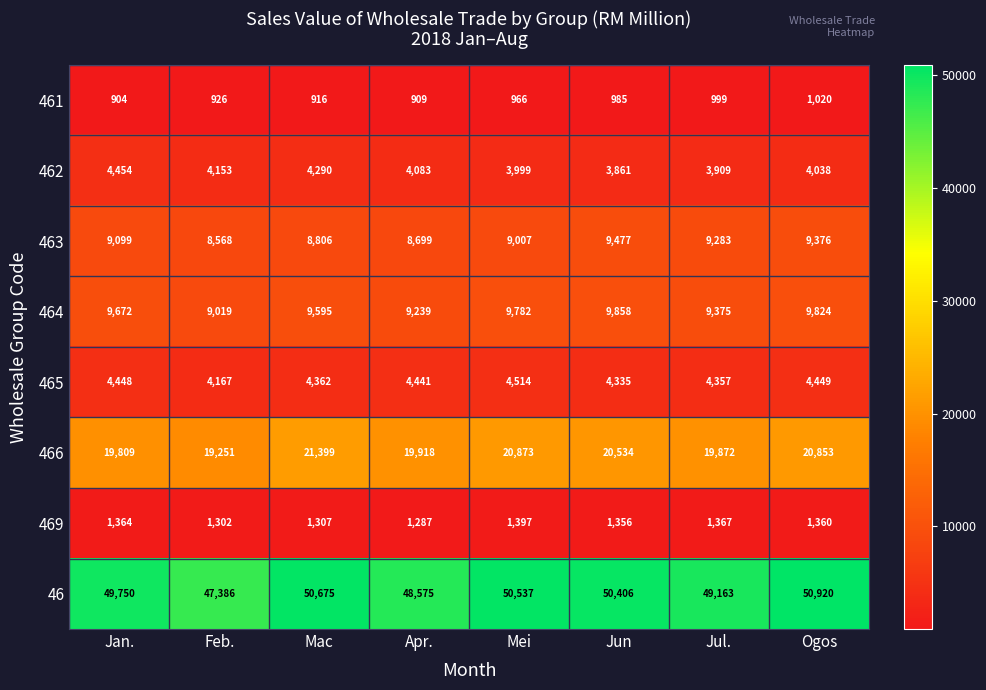

Which series has the largest range (max minus min)?

46